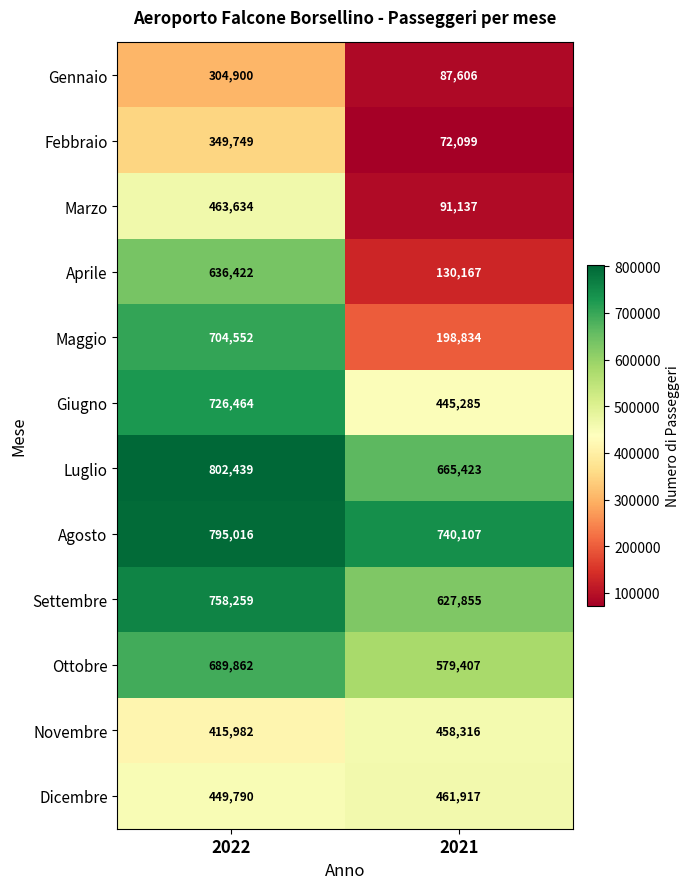

The value of Maggio at 2022 is 221817. True or false?

False